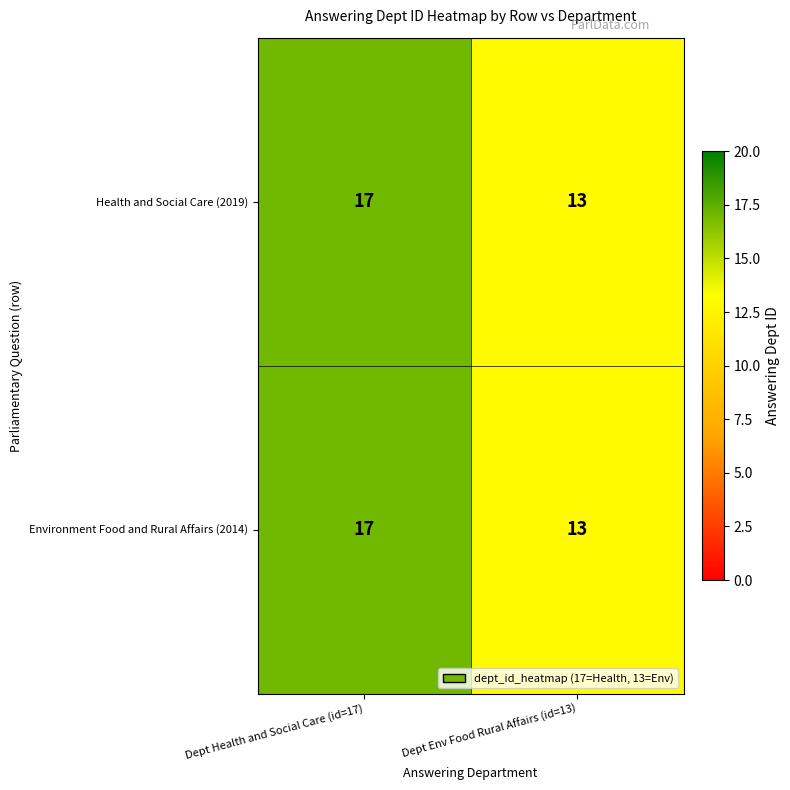

Which category has the highest value across all series?

Dept Health and Social Care (id=17)